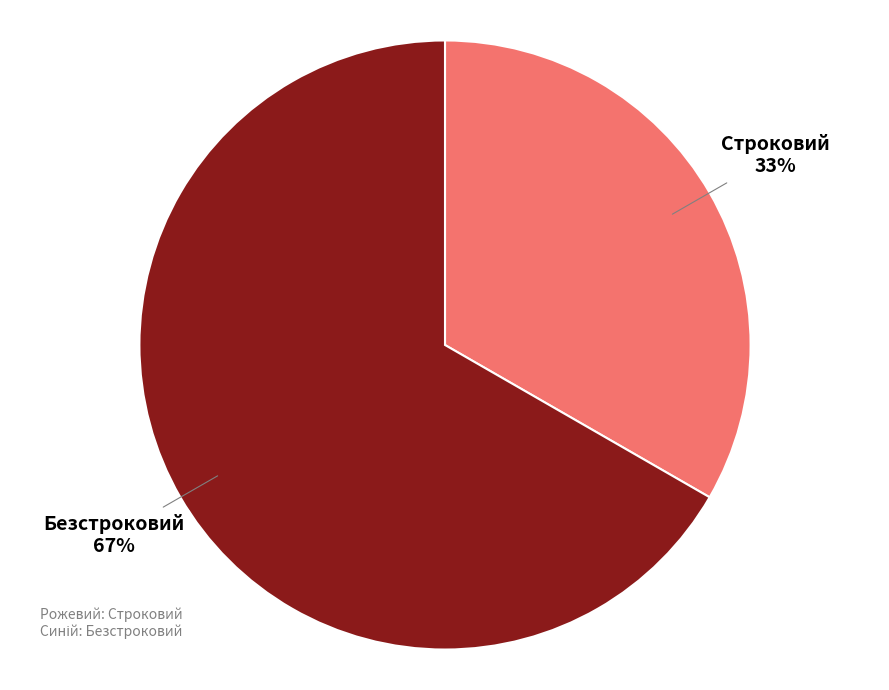

Rank the categories by value from lowest to highest.

Строковий, Безстроковий